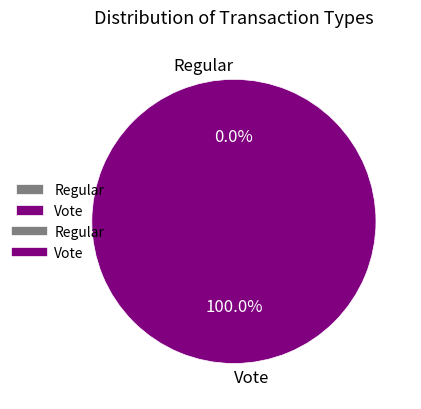

Combined, do Vote and Regular account for over 50%?

Yes